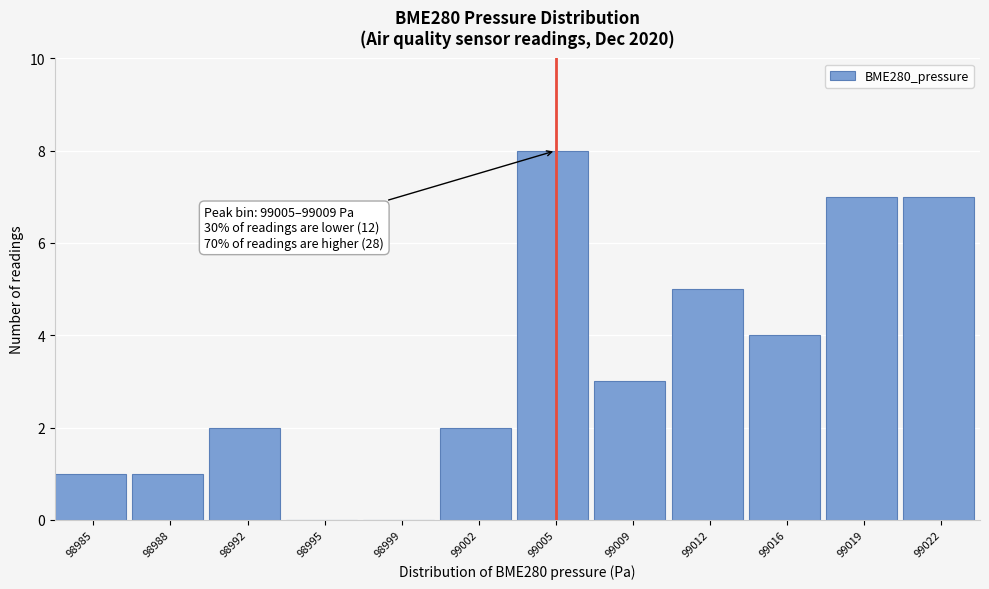

Reading right to left, transcribe all the data shown in this chart.

99022=7	99019=7	99016=4	99012=5	99009=3	99005=8	99002=2	98999=0	98995=0	98992=2	98988=1	98985=1